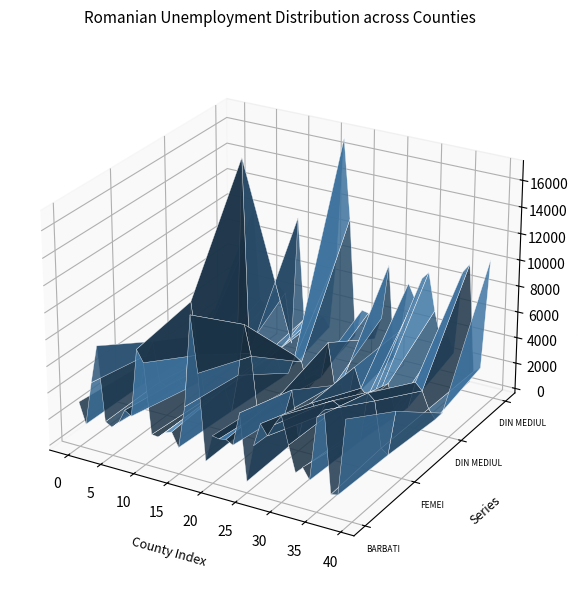

Reading left to right, list all the values displayed in this chart.

NUMAR TOTAL SOMERI BARBATI: ALBA=3059	ARAD=1492	ARGES=4786	BACAU=7677	BIHOR=2088	BISTRITA-NASAUD=1800	BOTOSANI=2282	BRASOV=3368	BRAILA=3054	BUCURESTI=8193	BUZAU=7328	CARAS-SEVERIN=2079	CALARASI=2026	CLUJ=2494	CONSTANTA=2680	COVASNA=1650	DAMBOVITA=4852	DOLJ=11730	GALATI=7596	GIURGIU=1181	GORJ=3224	HARGHITA=3137	HUNEDOARA=3231	IALOMITA=2948	IASI=5476	ILFOV=509	MARAMURES=3325	MEHEDINTI=5092	MURES=4329	NEAMT=5299	OLT=6096	PRAHOVA=4063	SATU-MARE=2162	SALAJ=2708	SIBIU=1896	SUCEAVA=6678	TELEORMAN=7316	TIMIS=1273	TULCEA=1376	VASLUI=7075
NUMAR TOTAL SOMERI FEMEI: ALBA=2559	ARAD=1420	ARGES=3927	BACAU=5123	BIHOR=2125	BISTRITA-NASAUD=1912	BOTOSANI=1806	BRASOV=2700	BRAILA=2074	BUCURESTI=8913	BUZAU=4984	CARAS-SEVERIN=1676	CALARASI=1897	CLUJ=2500	CONSTANTA=2953	COVASNA=1315	DAMBOVITA=4222	DOLJ=8194	GALATI=5927	GIURGIU=1217	GORJ=2668	HARGHITA=2522	HUNEDOARA=3356	IALOMITA=2260	IASI=4156	ILFOV=617	MARAMURES=3105	MEHEDINTI=3599	MURES=2731	NEAMT=3876	OLT=4156	PRAHOVA=3874	SATU-MARE=1678	SALAJ=1837	SIBIU=1625	SUCEAVA=5404	TELEORMAN=4952	TIMIS=1525	TULCEA=1145	VASLUI=4576
NUMAR TOTAL SOMERI DIN MEDIUL URBAN: ALBA=2010	ARAD=1006	ARGES=1241	BACAU=2770	BIHOR=1296	BISTRITA-NASAUD=1090	BOTOSANI=1308	BRASOV=1673	BRAILA=1207	BUCURESTI=17106	BUZAU=2189	CARAS-SEVERIN=1572	CALARASI=922	CLUJ=2196	CONSTANTA=2815	COVASNA=916	DAMBOVITA=1417	DOLJ=2923	GALATI=2567	GIURGIU=537	GORJ=1864	HARGHITA=1741	HUNEDOARA=4581	IALOMITA=1435	IASI=1572	ILFOV=224	MARAMURES=3200	MEHEDINTI=1699	MURES=1166	NEAMT=1541	OLT=2032	PRAHOVA=2581	SATU-MARE=740	SALAJ=837	SIBIU=1103	SUCEAVA=3219	TELEORMAN=2689	TIMIS=1439	TULCEA=749	VASLUI=1377
NUMAR TOTAL SOMERI DIN MEDIUL RURAL: ALBA=3608	ARAD=1906	ARGES=7472	BACAU=10030	BIHOR=2917	BISTRITA-NASAUD=2622	BOTOSANI=2780	BRASOV=4395	BRAILA=3921	BUCURESTI=0	BUZAU=10123	CARAS-SEVERIN=2183	CALARASI=3001	CLUJ=2798	CONSTANTA=2818	COVASNA=2049	DAMBOVITA=7657	DOLJ=17001	GALATI=10956	GIURGIU=1861	GORJ=4028	HARGHITA=3918	HUNEDOARA=2006	IALOMITA=3773	IASI=8060	ILFOV=902	MARAMURES=3230	MEHEDINTI=6992	MURES=5894	NEAMT=7634	OLT=8220	PRAHOVA=5356	SATU-MARE=3100	SALAJ=3708	SIBIU=2418	SUCEAVA=8863	TELEORMAN=9579	TIMIS=1359	TULCEA=1772	VASLUI=10274